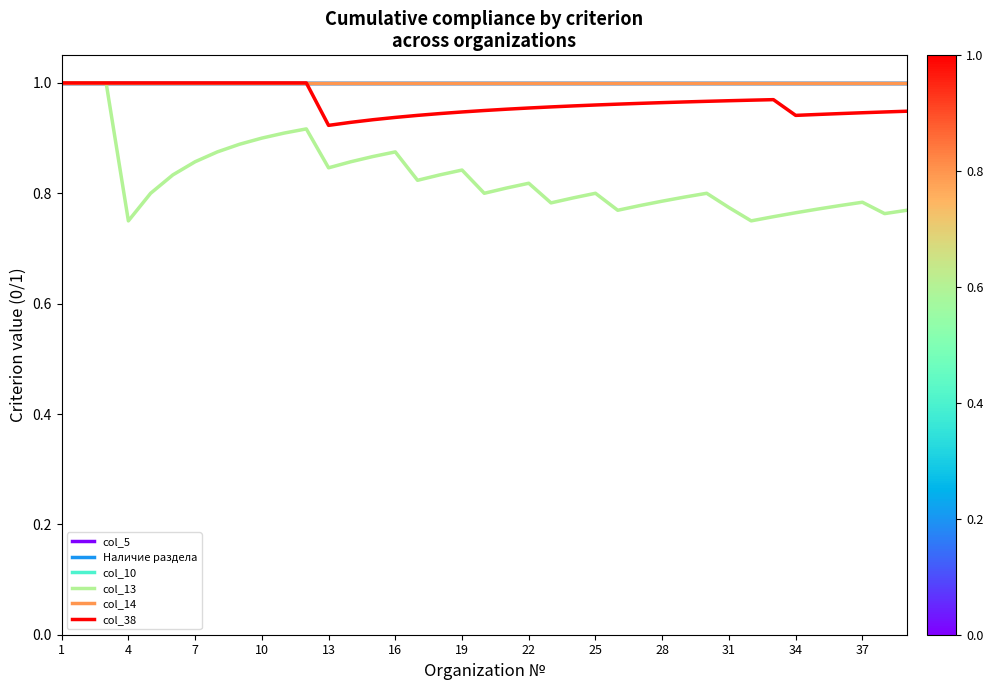

Which series has the largest range (max minus min)?

col_13